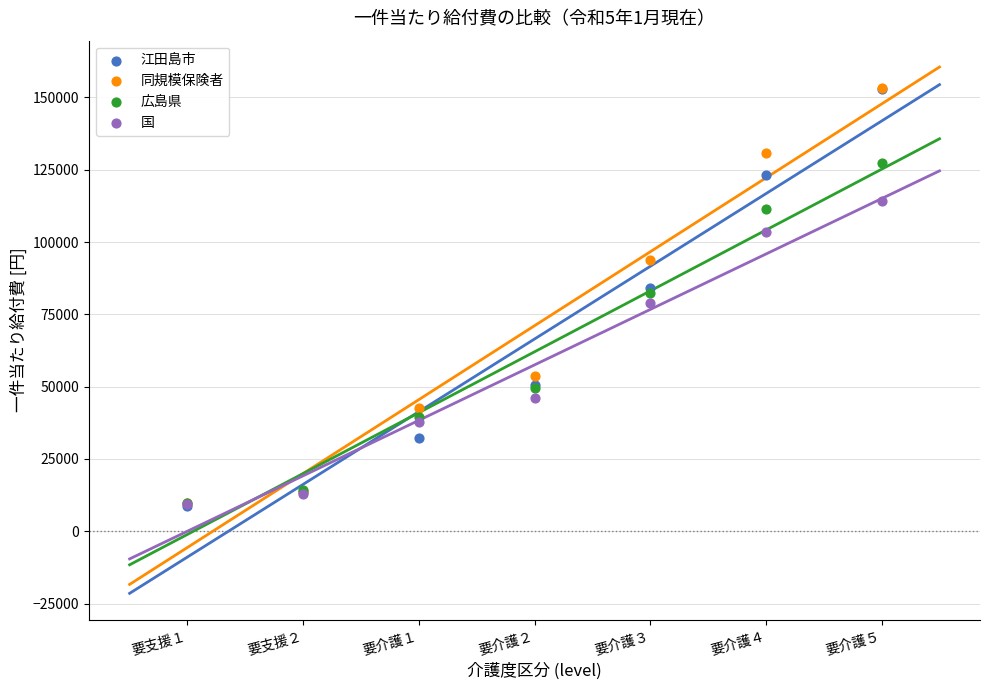

Which series has the largest Y range (max minus min)?

江田島市